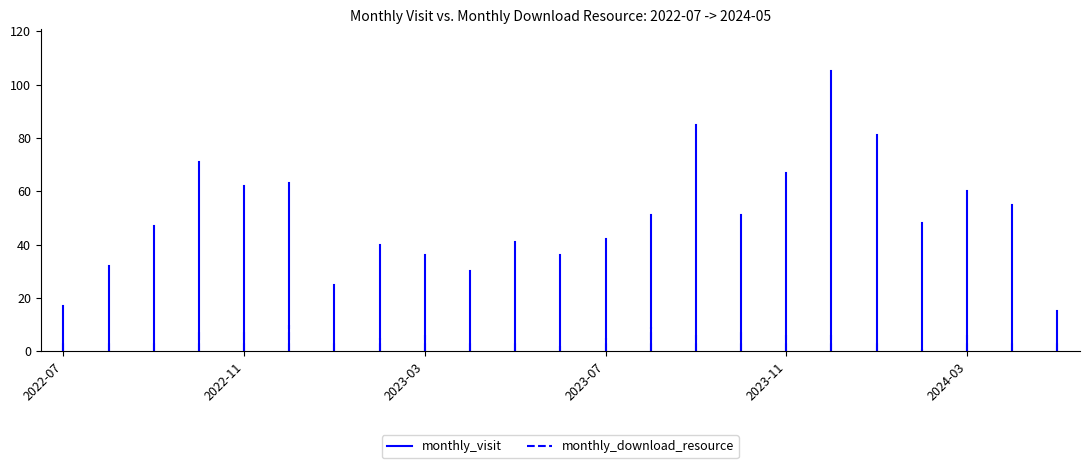

Which has a higher value, 2022-07 or 2022-07?

2022-07